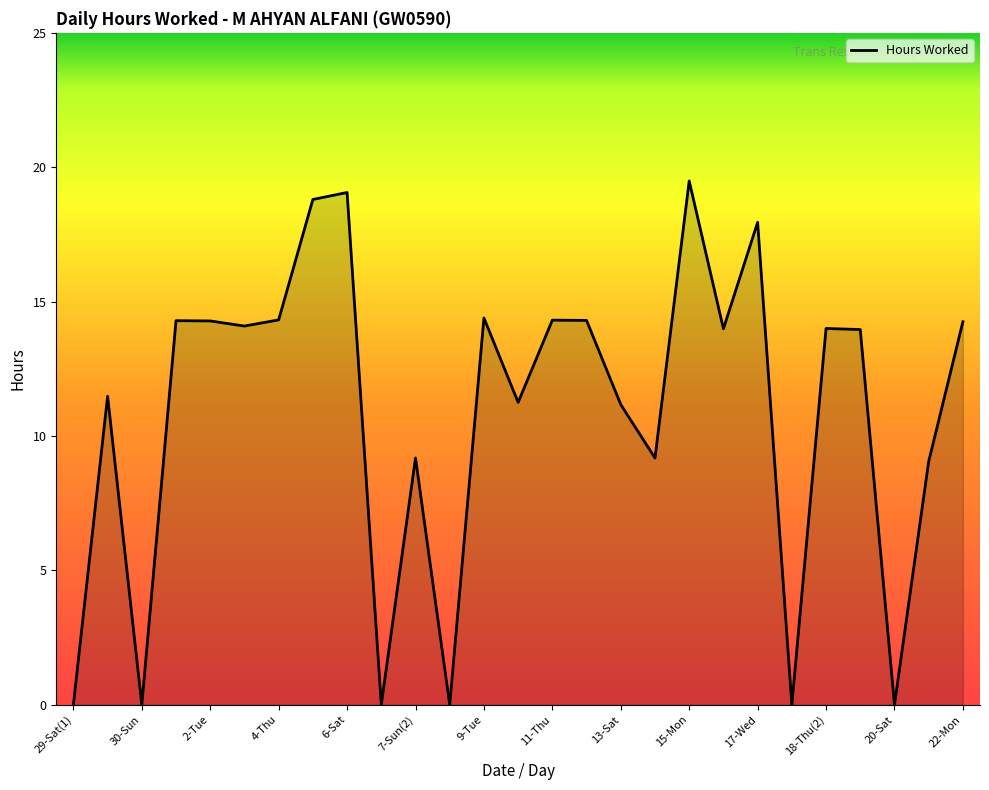

What is the maximum value shown in the chart?

19.5